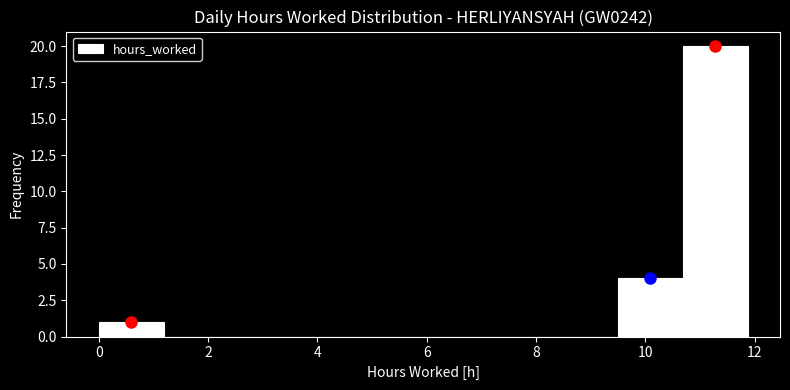

Over which range of the x-axis is the bar tallest?

10.6 to 11.8